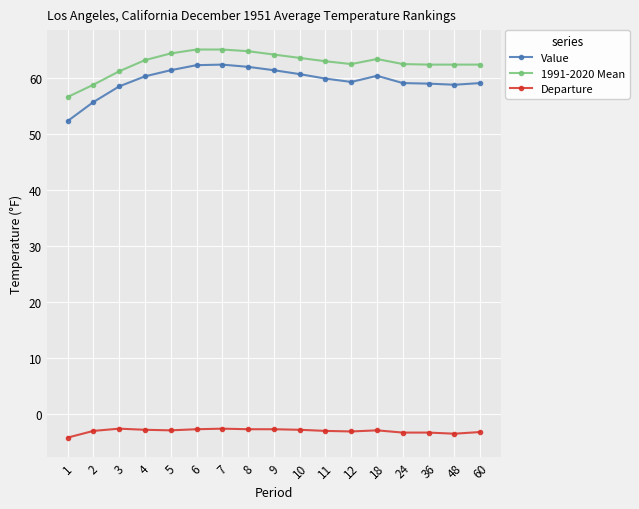

What is the value of the 1991-2020 Mean point at the 13th from the left?

63.4